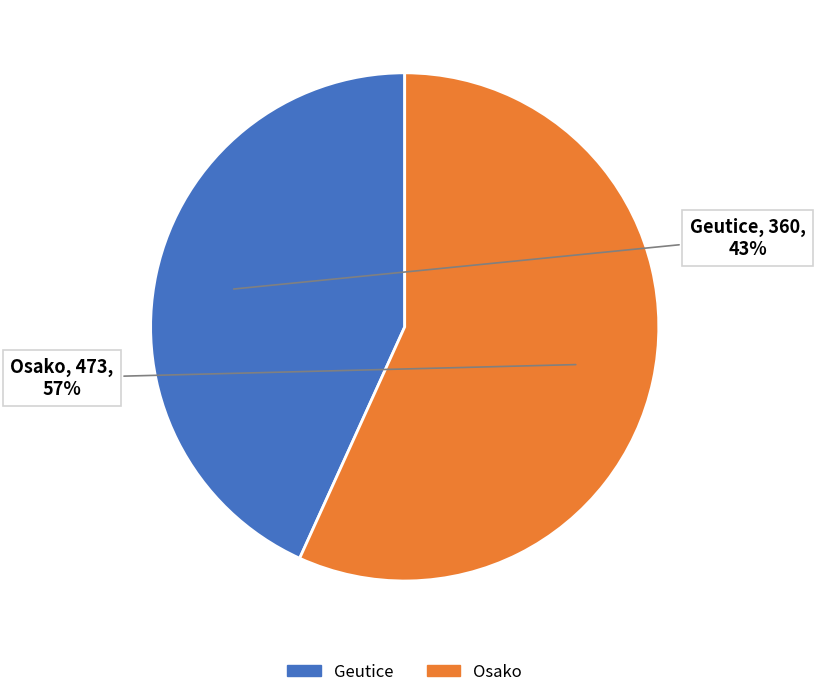

True or false: Geutice accounts for 43% of the total.

True